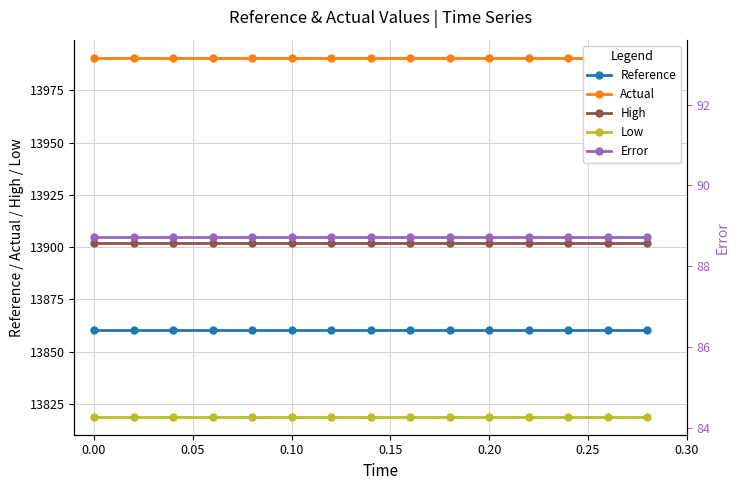

The value of Reference at 0.20 is 13860.4. True or false?

True